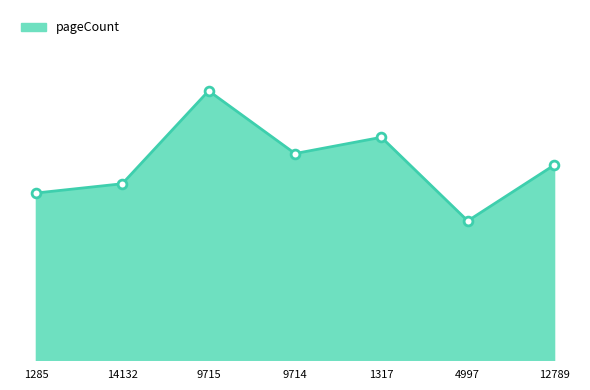

Approximately how many times larger is the value at 12789 compared to 4997?

1.4